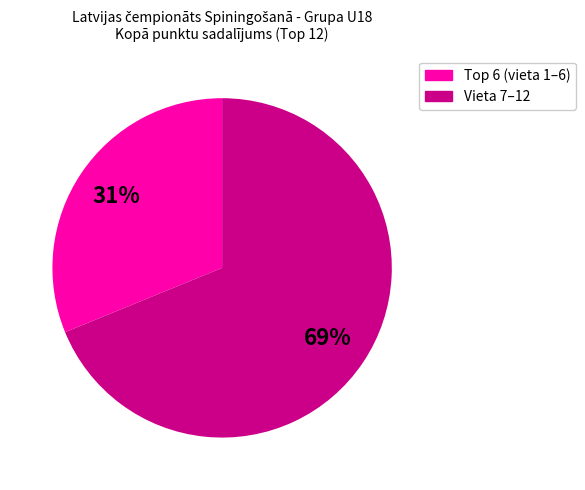

Does any single category account for the majority?

Yes